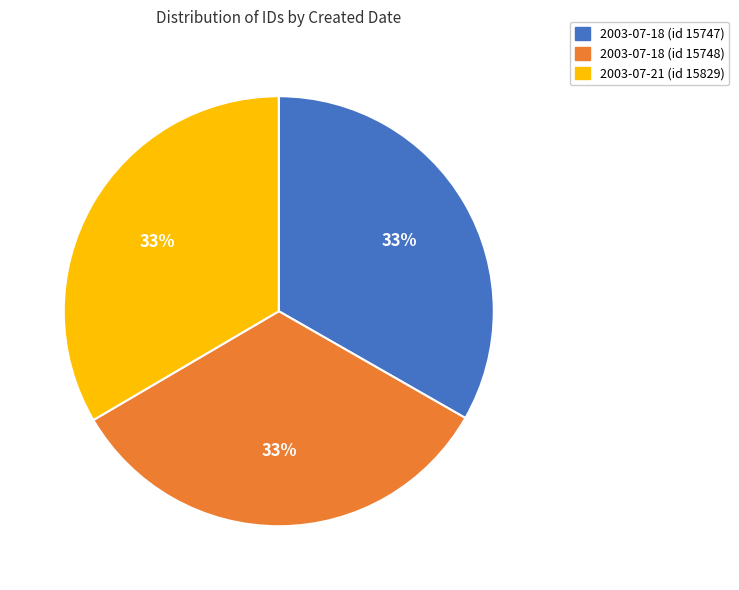

Approximately how many times larger is the value at 2003-07-21 (id 15829) compared to 2003-07-18 (id 15748)?

1.0